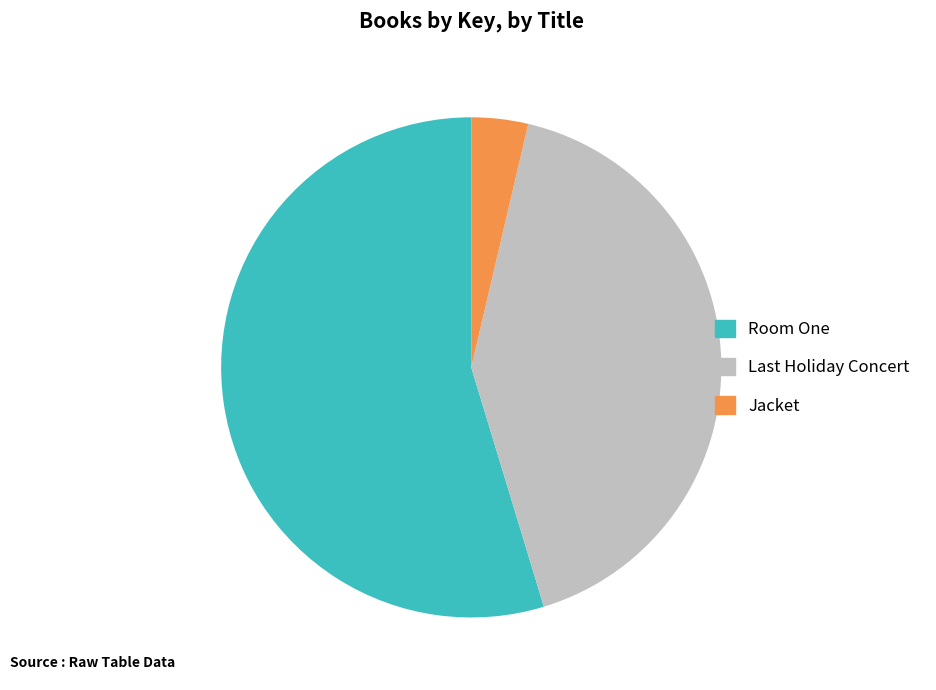

Approximately how many times larger is the value at Jacket compared to Room One?

0.1